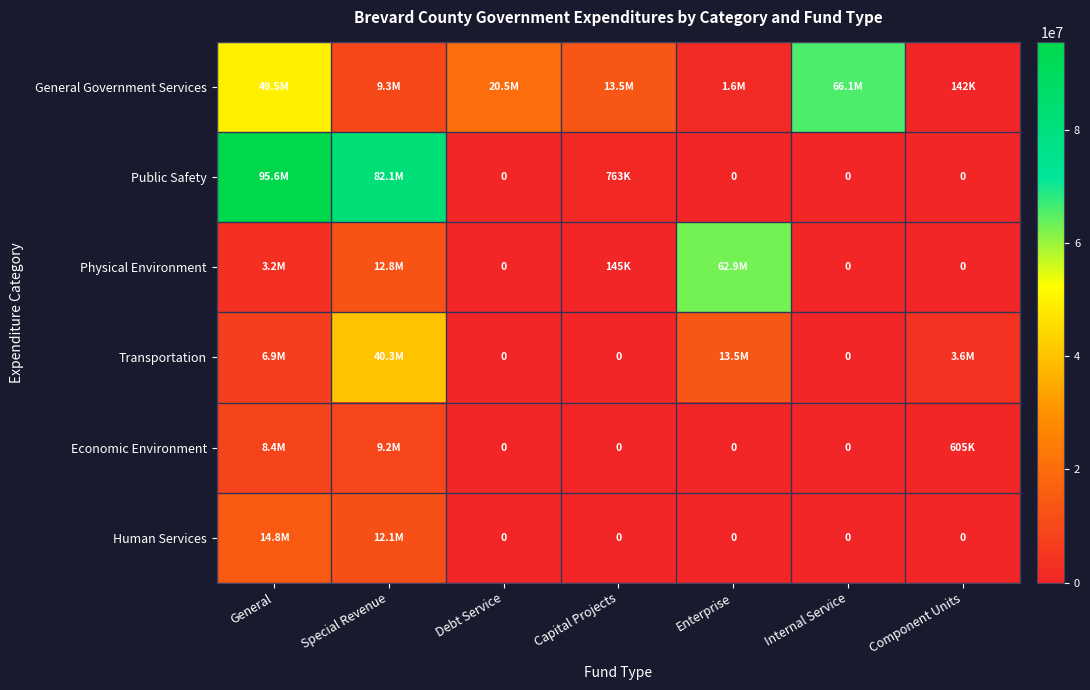

What is the difference between the maximum and second lowest values in the Public Safety series?

95557735